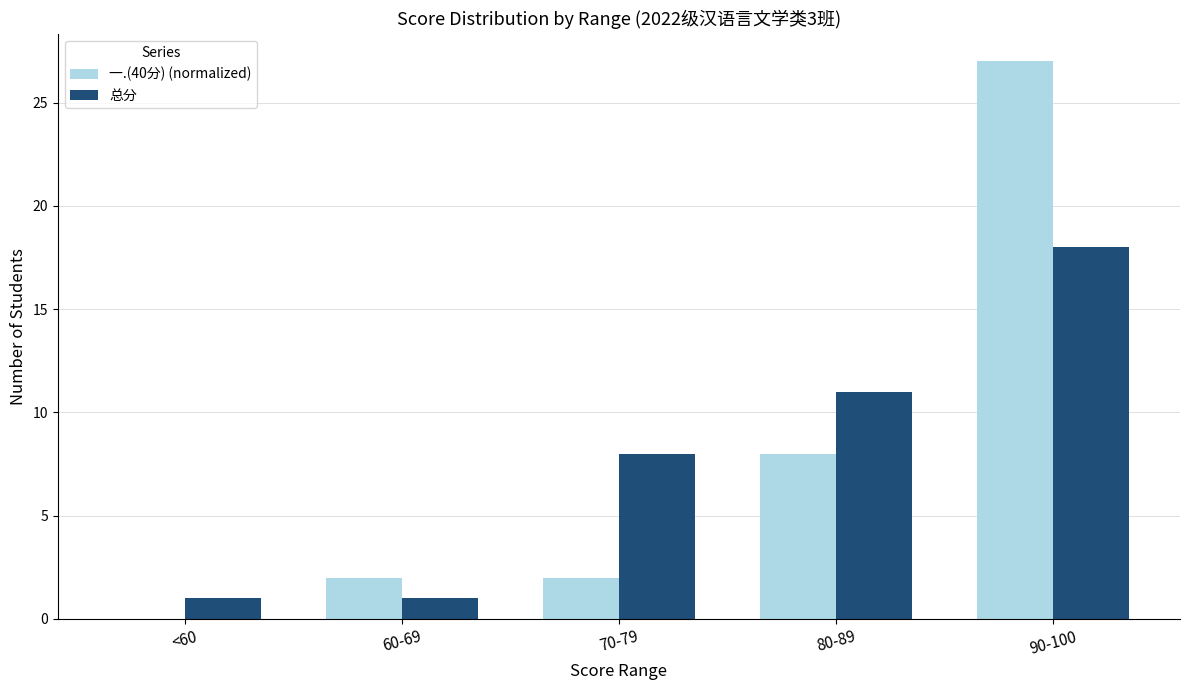

Between <60 and 60-69, which series saw the biggest shift?

一.(40分) (normalized)